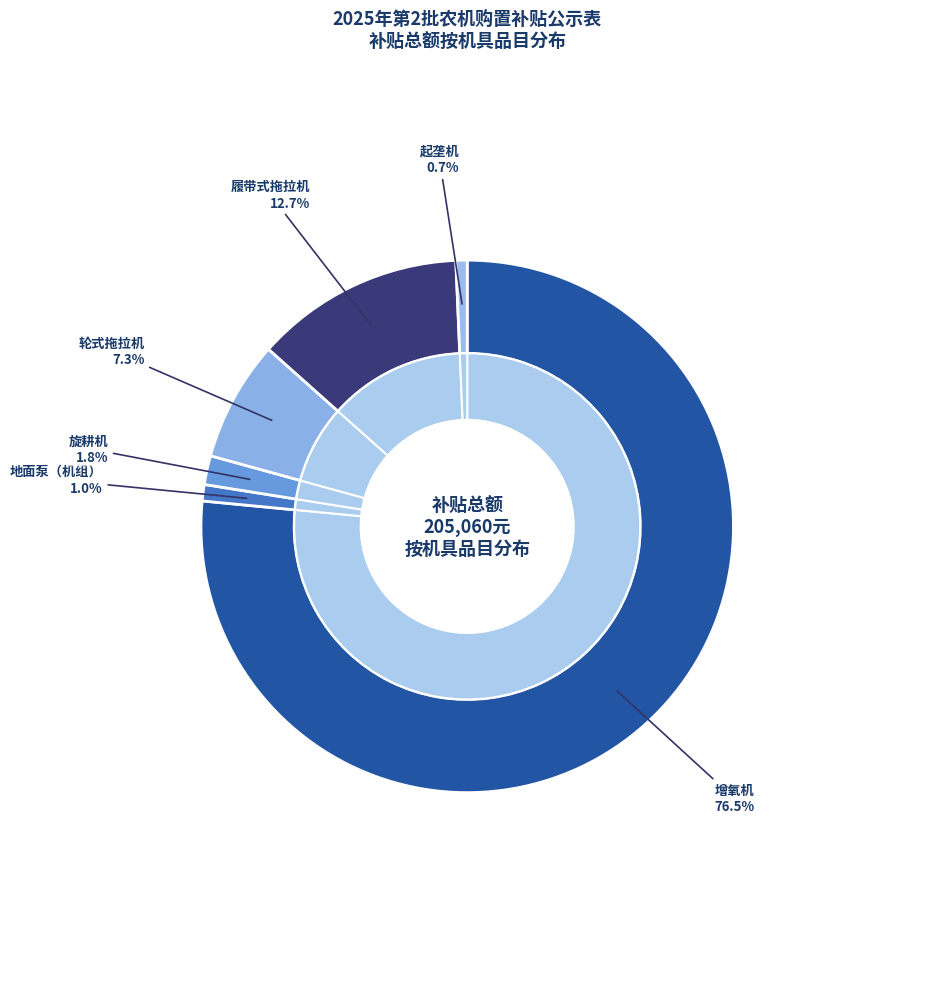

Is there a majority slice in this chart?

Yes